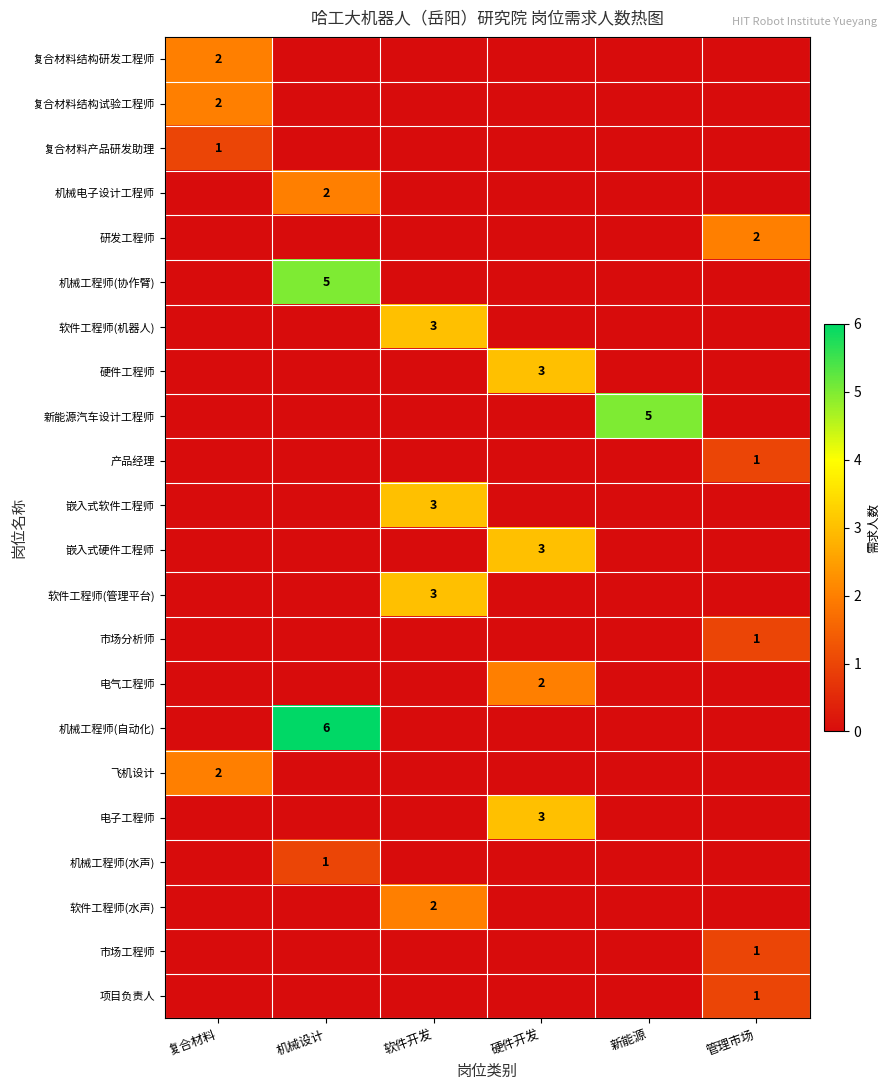

The 机械工程师(协作臂) series shows 5 at 机械设计. True or false?

True